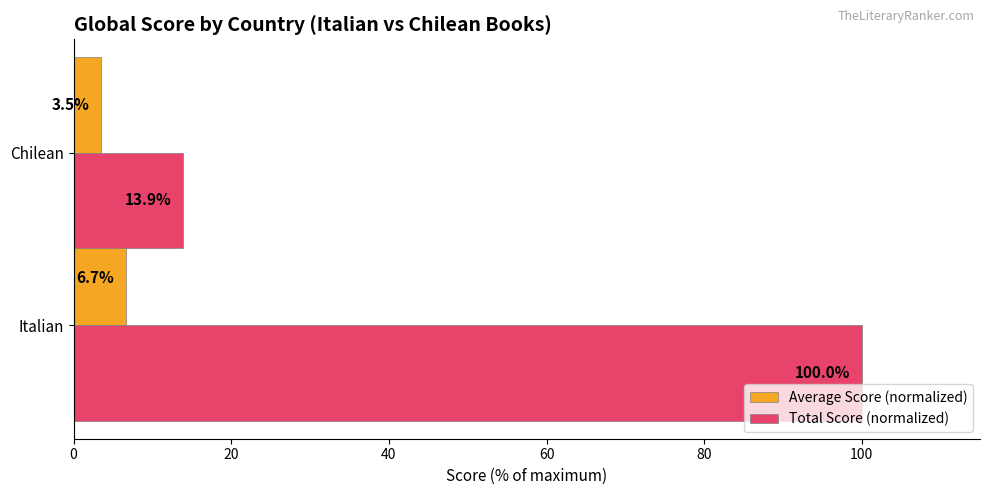

The Average Score (normalized) series shows 3.5 at Chilean. True or false?

True